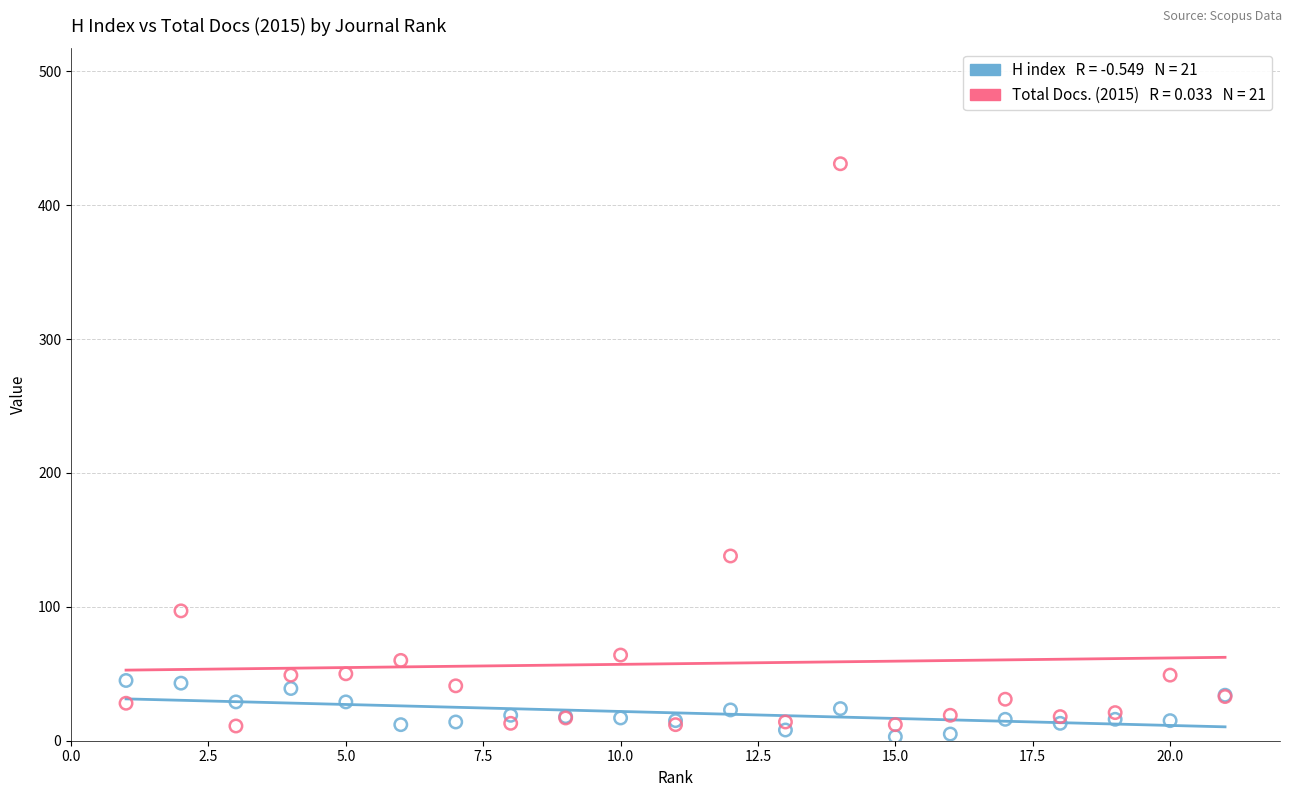

Across all series, what Y value is closest to 217?

138